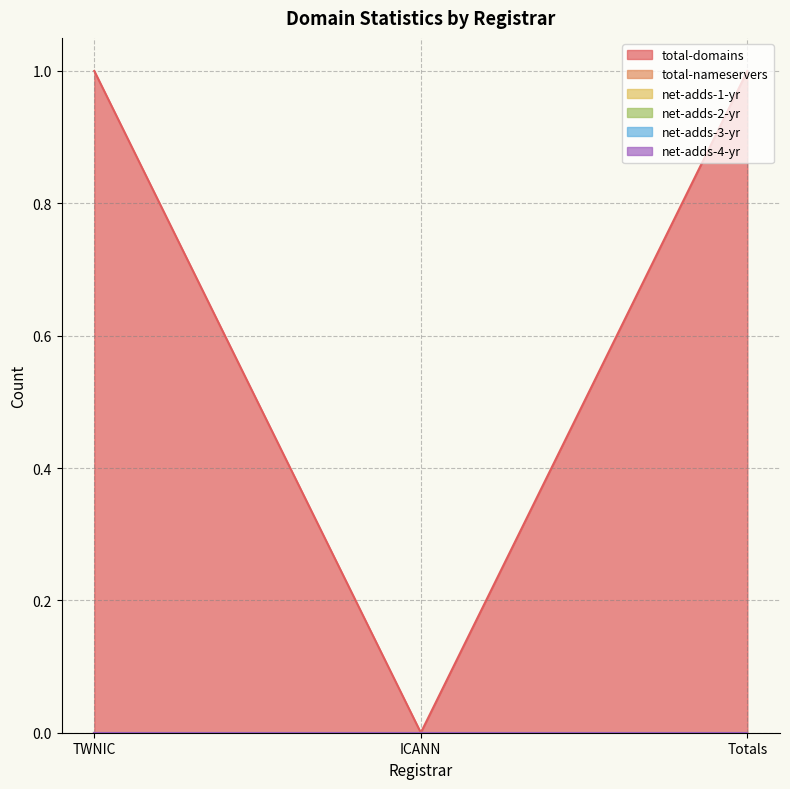

At which category does the chart reach its minimum across all series?

ICANN